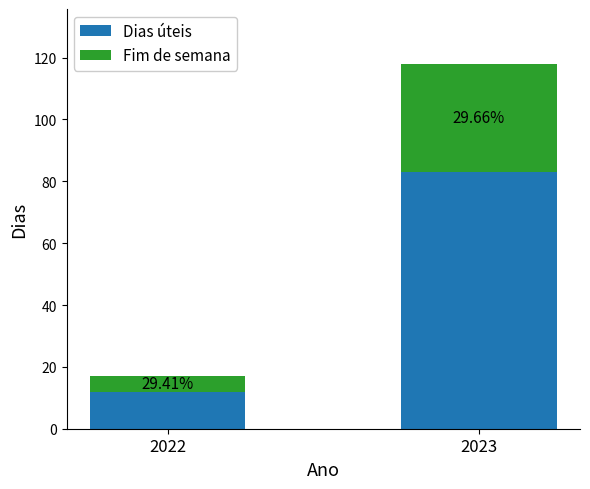

At how many categories does at least one series exceed 27?

1